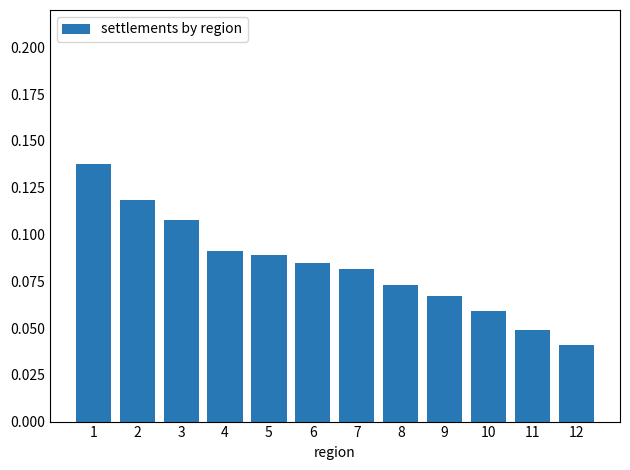

The value at 10 is 0.0. True or false?

False